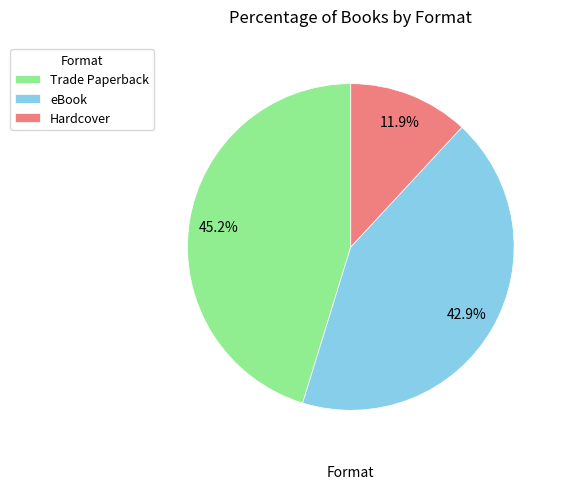

To the nearest percent, what percentage of the pie is eBook?

43%